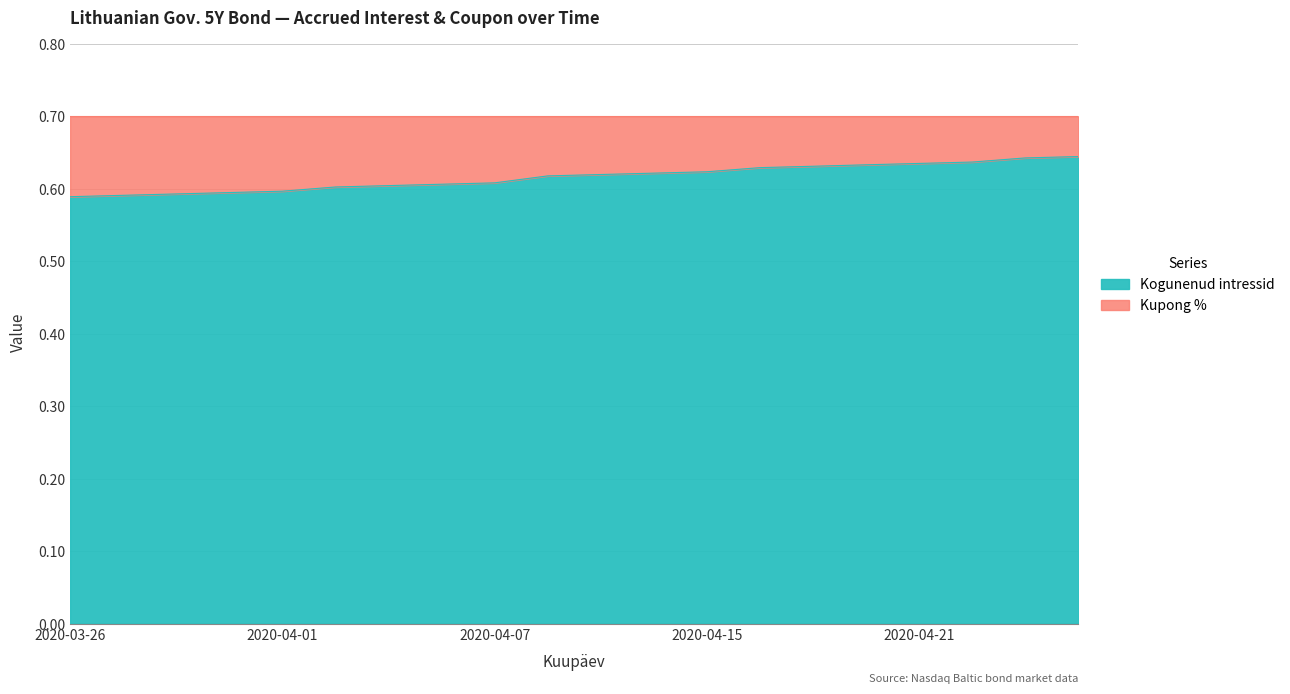

True or false: the data has more than 0 interior local peaks.

False